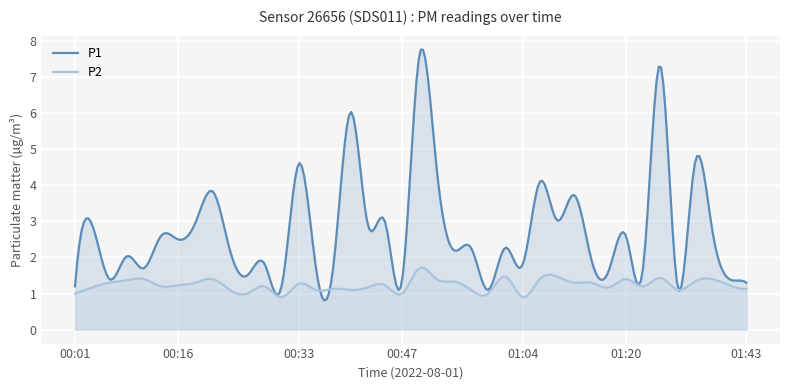

Reading left to right, what are all the values shown in this chart?

P1: 1.2	2.9	1.4	2.0	1.7	2.6	2.5	3.0	3.8	2.2	1.5	1.8	1.2	4.6	1.7	1.7	6.0	2.9	3.0	1.4	7.6	4.5	2.2	2.3	1.1	2.3	1.8	4.1	3.0	3.7	1.9	1.6	2.6	1.7	7.3	1.2	4.6	2.8	1.4	1.3
P2: 1.0	1.2	1.3	1.4	1.4	1.2	1.2	1.3	1.4	1.1	1.0	1.2	0.9	1.3	1.1	1.1	1.1	1.2	1.2	1.0	1.7	1.4	1.3	1.1	1.0	1.5	0.9	1.4	1.5	1.3	1.3	1.2	1.4	1.2	1.4	1.1	1.3	1.4	1.2	1.1